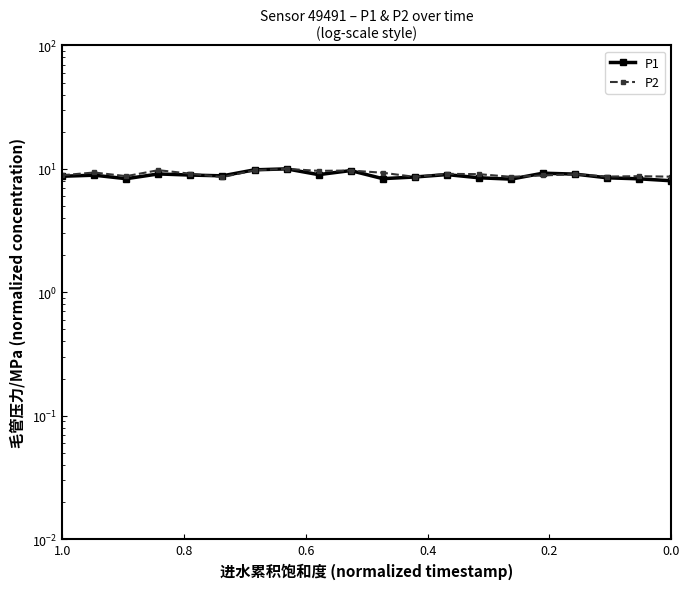

True or false: P1 has more than 2 interior local peaks.

True